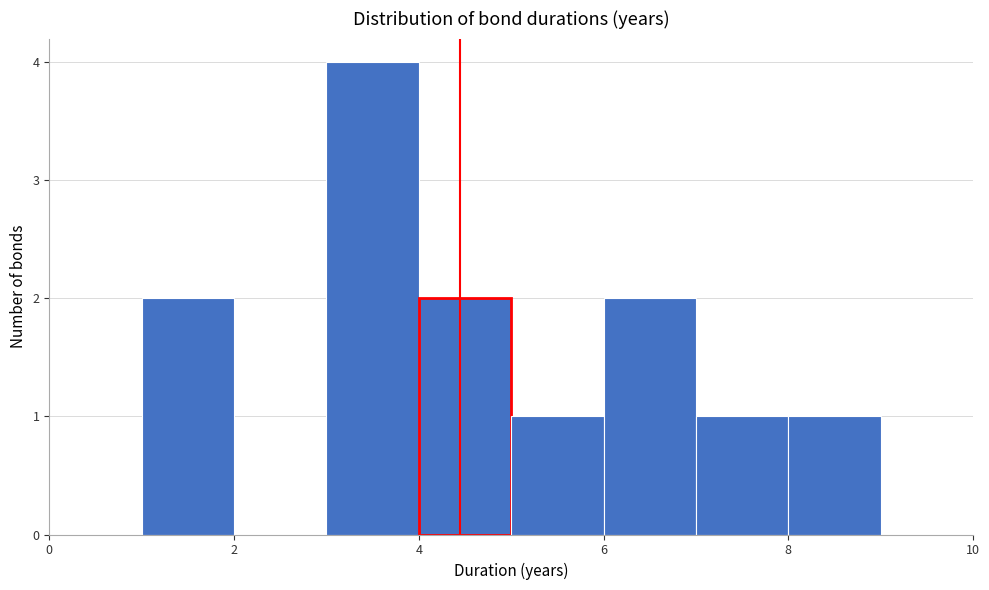

Over which range of the x-axis is the bar tallest?

3 to 4